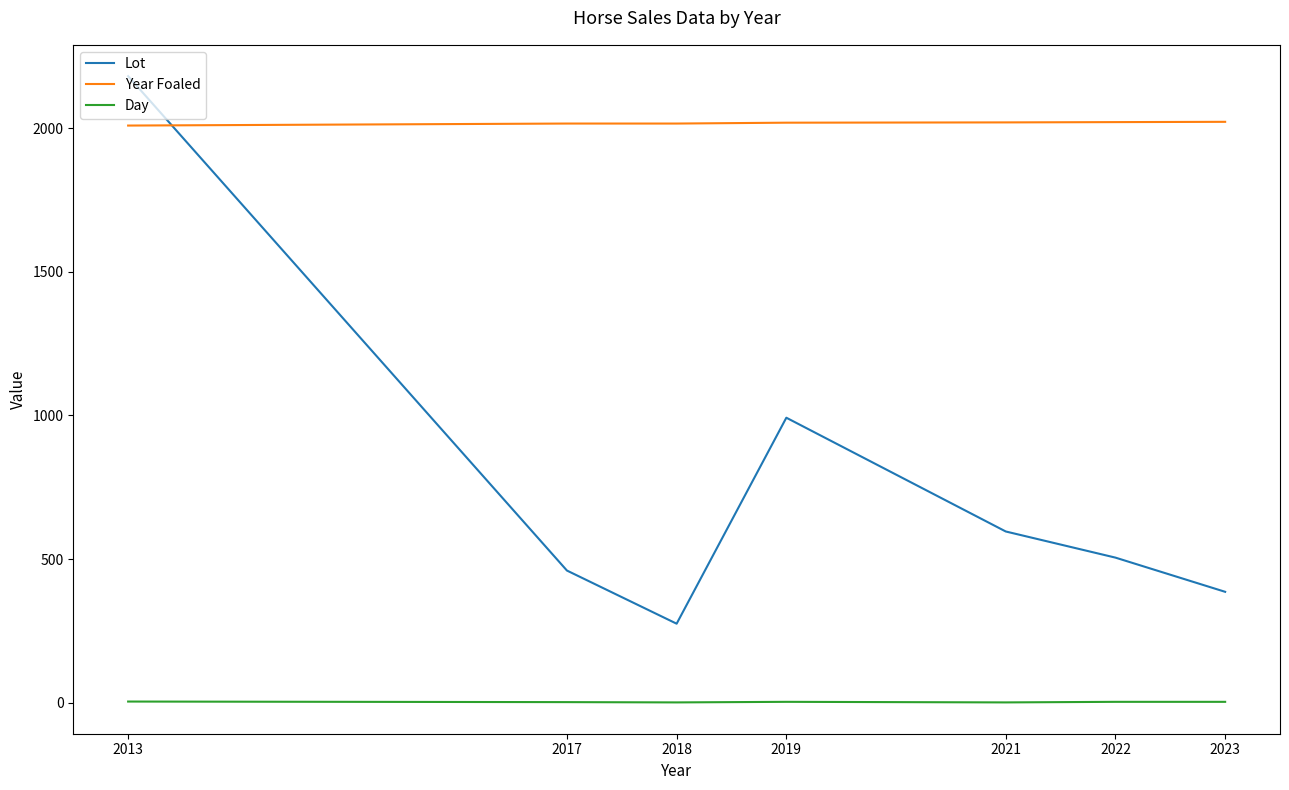

At which category is the sum across all series the highest?

2013